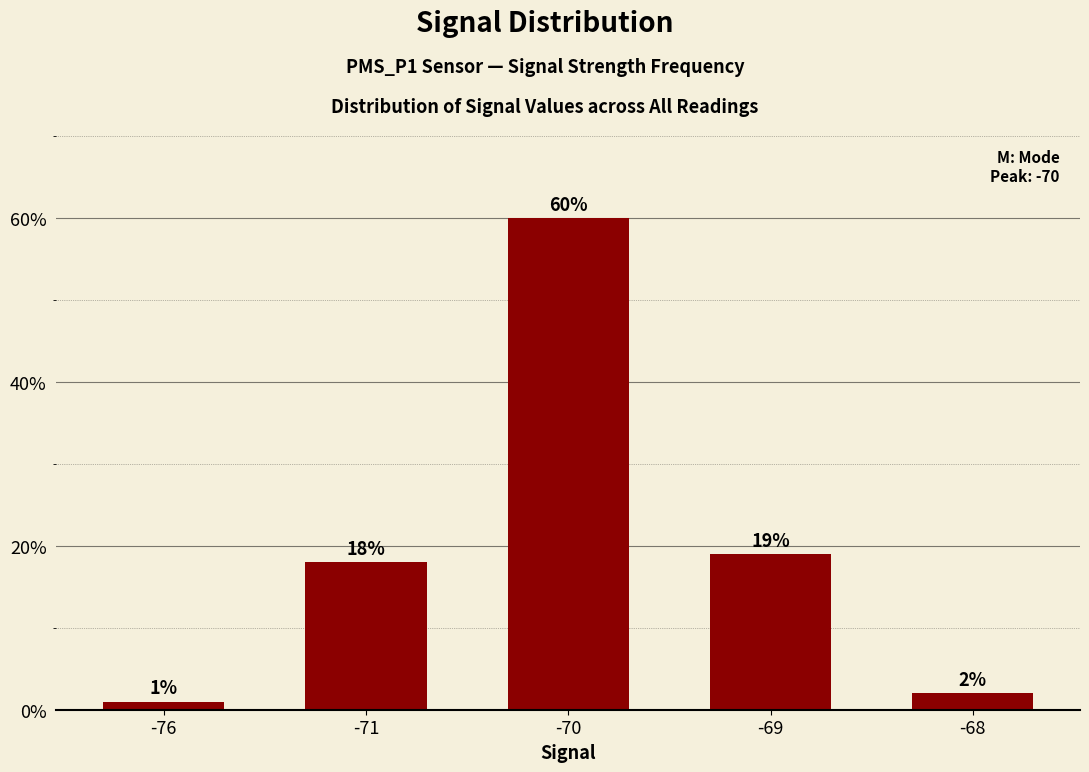

What is the smallest value displayed?

1